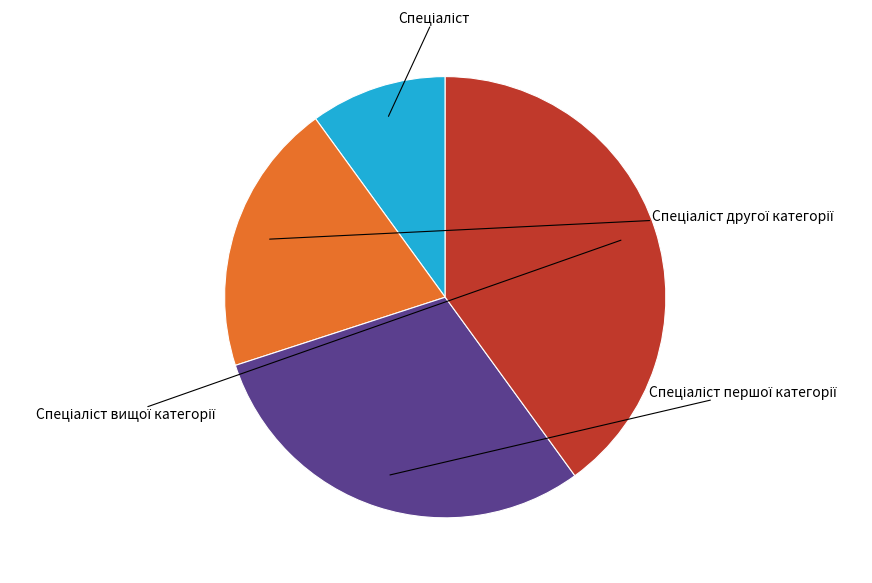

To the nearest percent, what percentage of the pie is Спеціаліст другої категорії?

20%